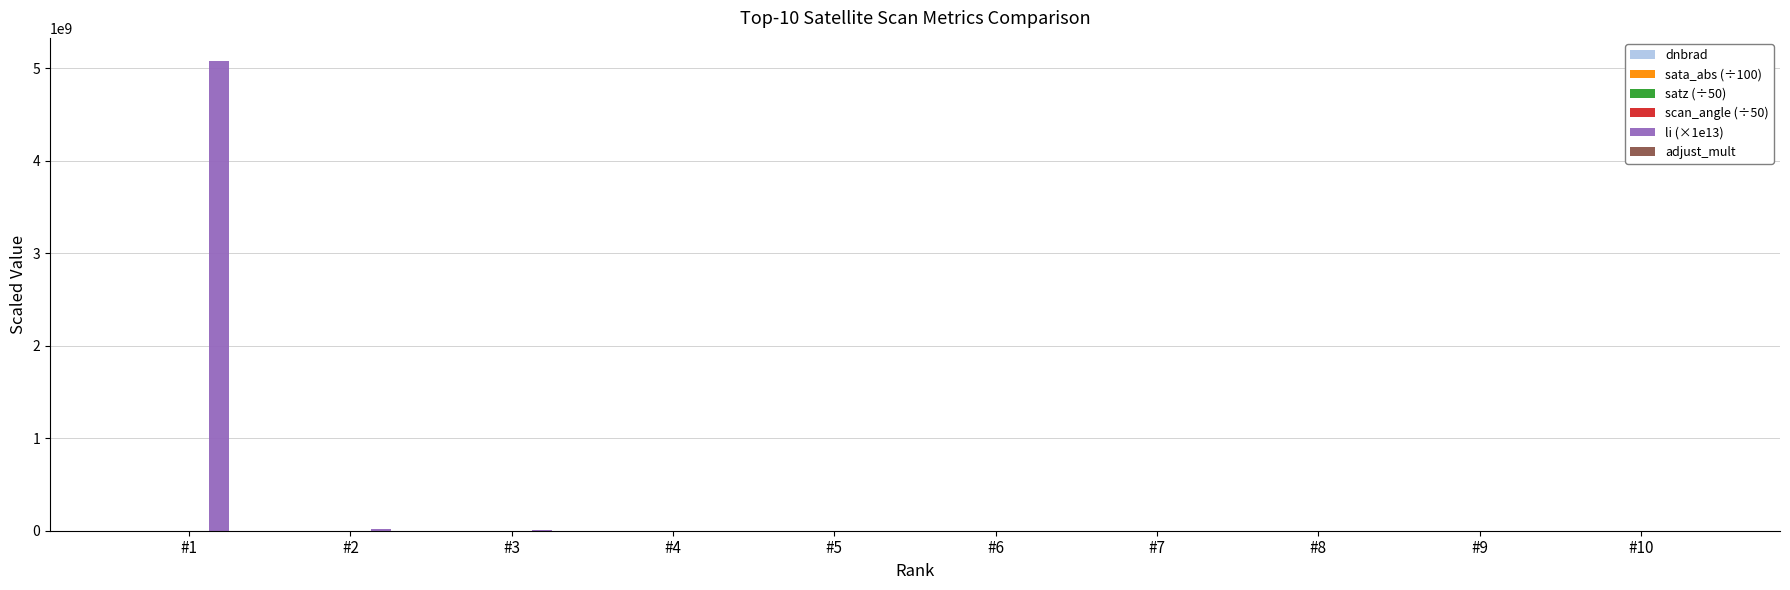

What is the greatest value displayed?

5073346639.1